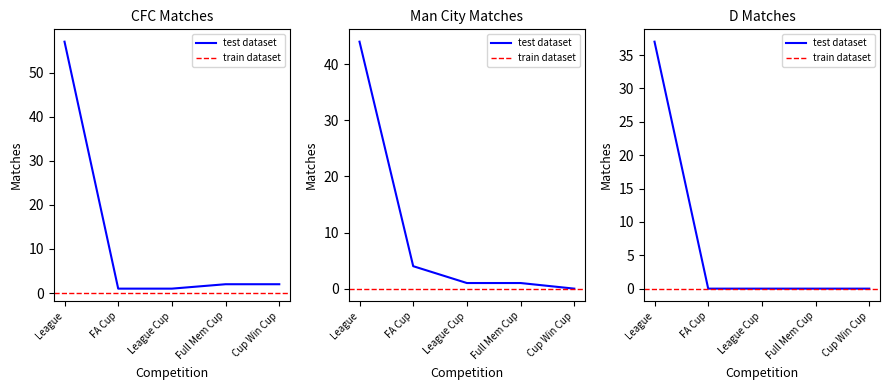

True or false: Man City and D cross at least once.

False